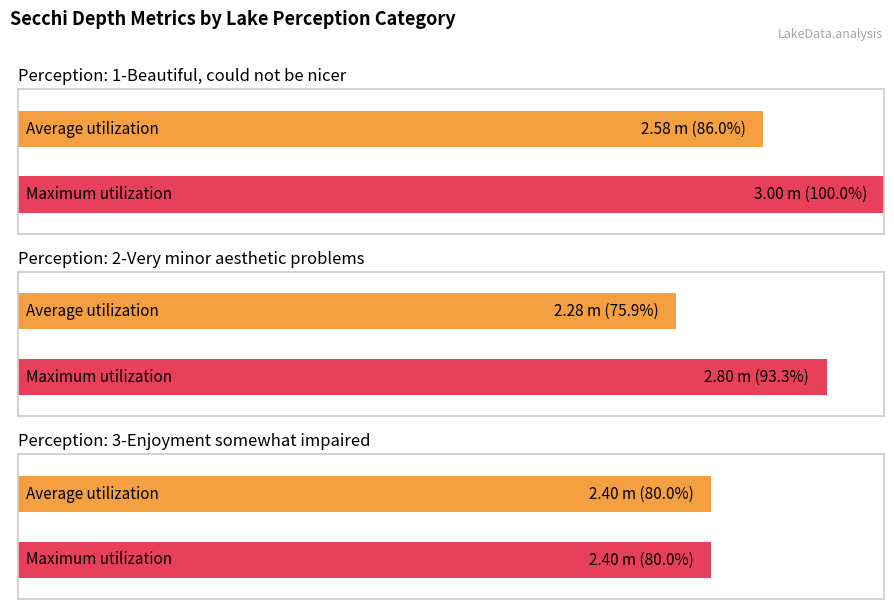

Read the 3-Enjoyment somewhat impaired (algae) value at 18.

2.4